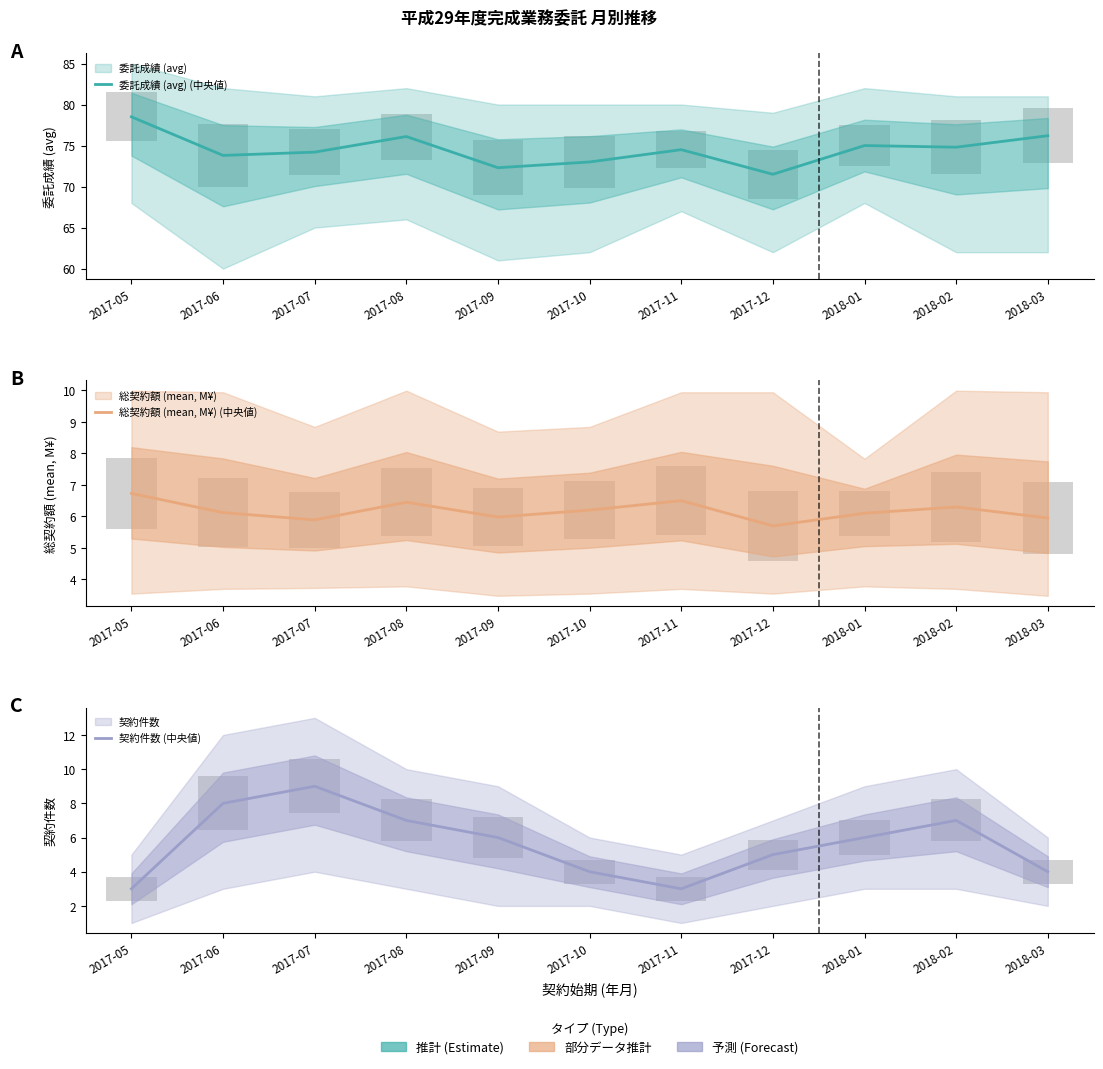

What is the total value across all series at 2018-03?

86.2